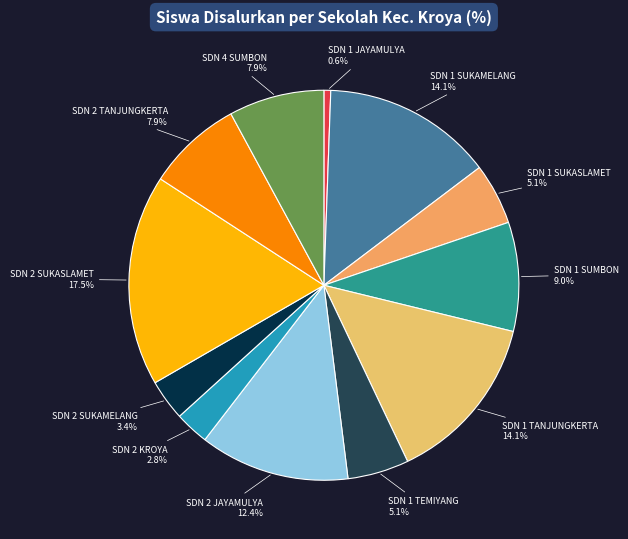

Which slice is the largest?

UPTD SDN 2 SUKASLAMET